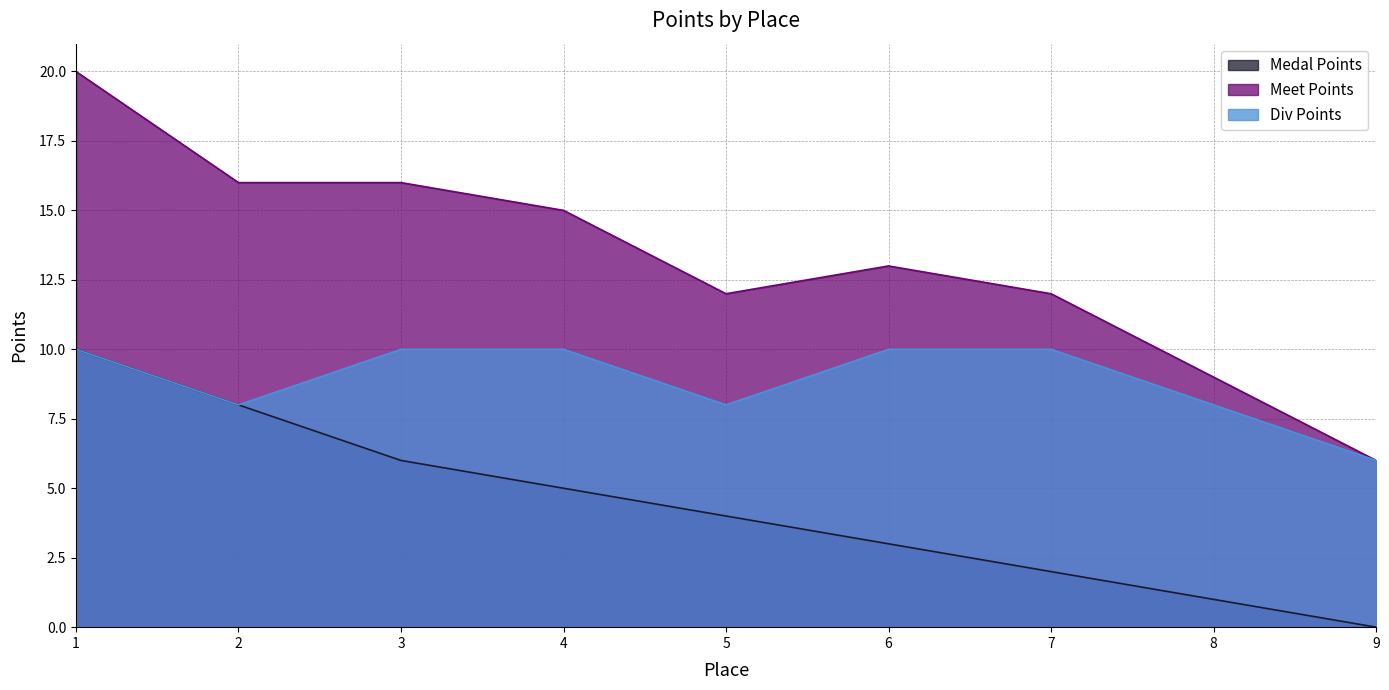

True or false: Div Points and Medal Points intersect in this chart.

False